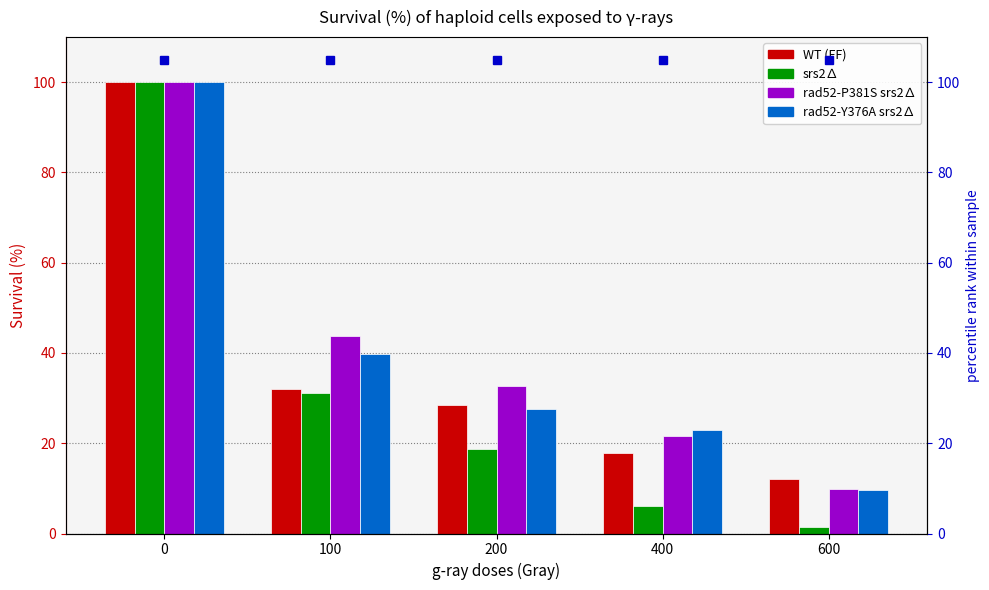

What is the value of the WT (FF) bar at the 2nd from the left?

32.1